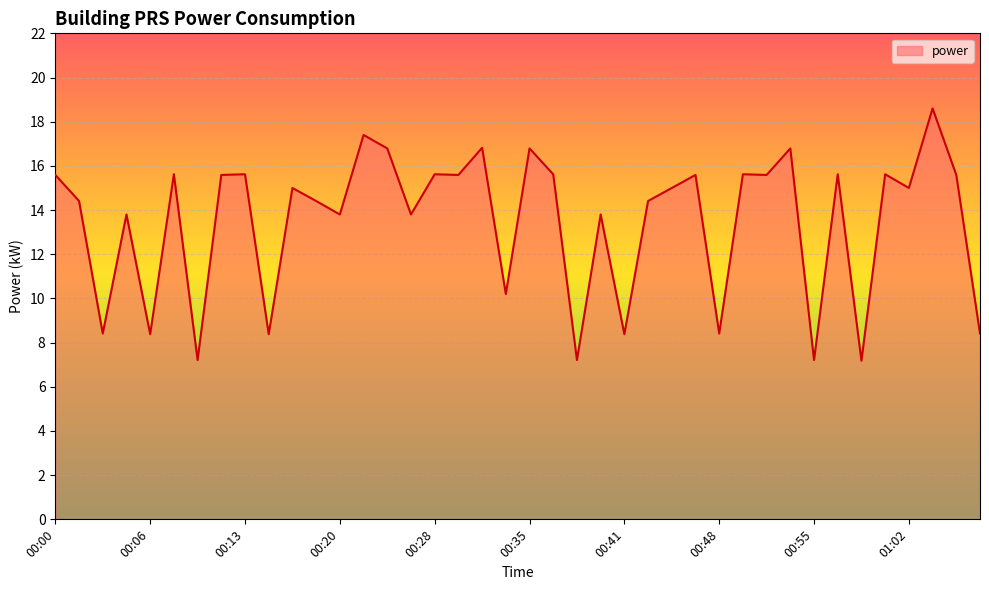

What is the smallest value displayed?

7.2